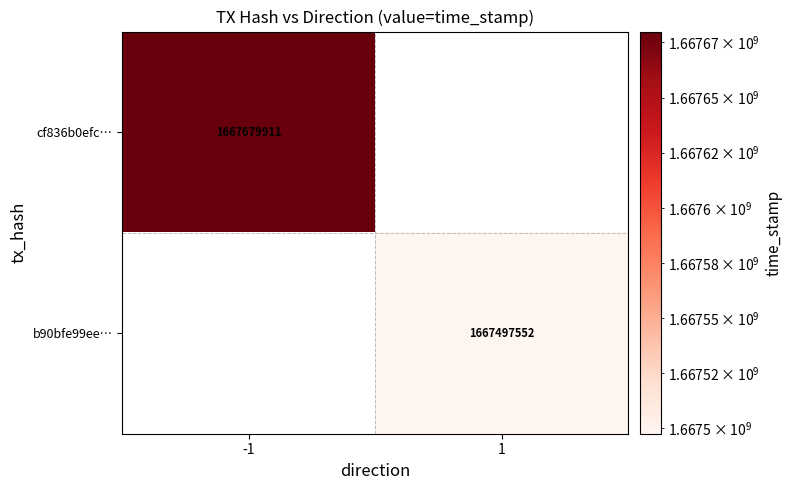

The b90bfe99ee… series shows 1667497552 at 1. True or false?

True